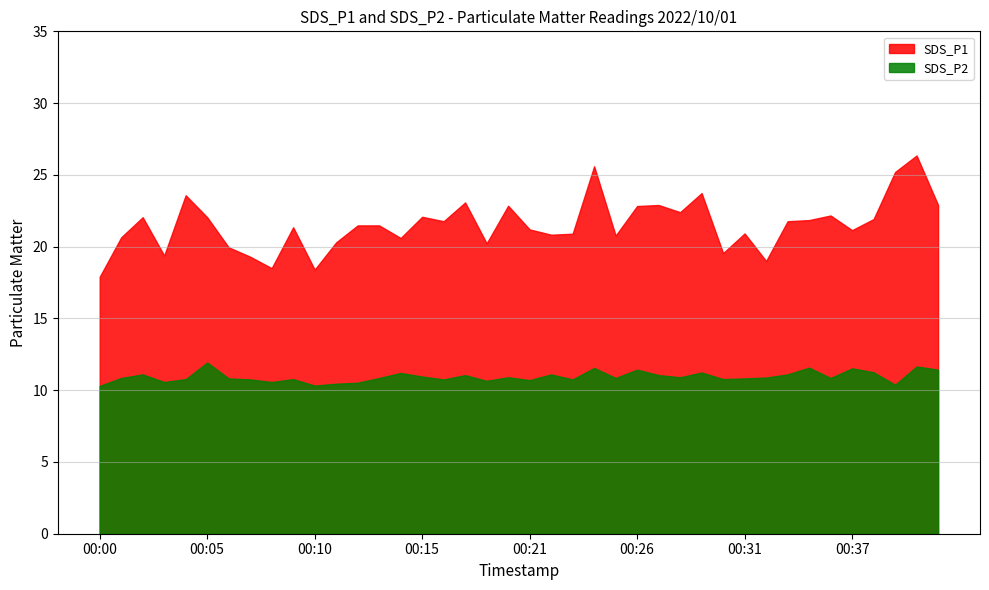

True or false: SDS_P2 has a value of 5.8 at 00:10.

False